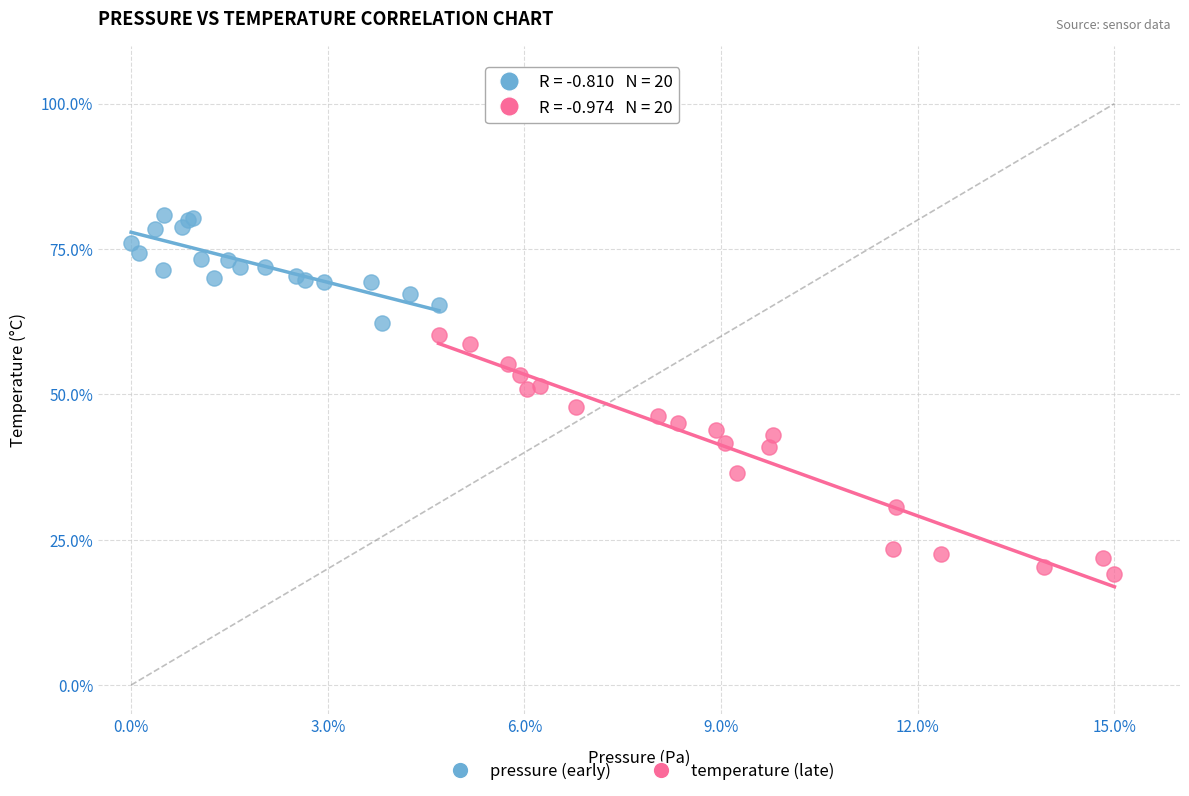

Which series has the largest Y range (max minus min)?

temperature (late)